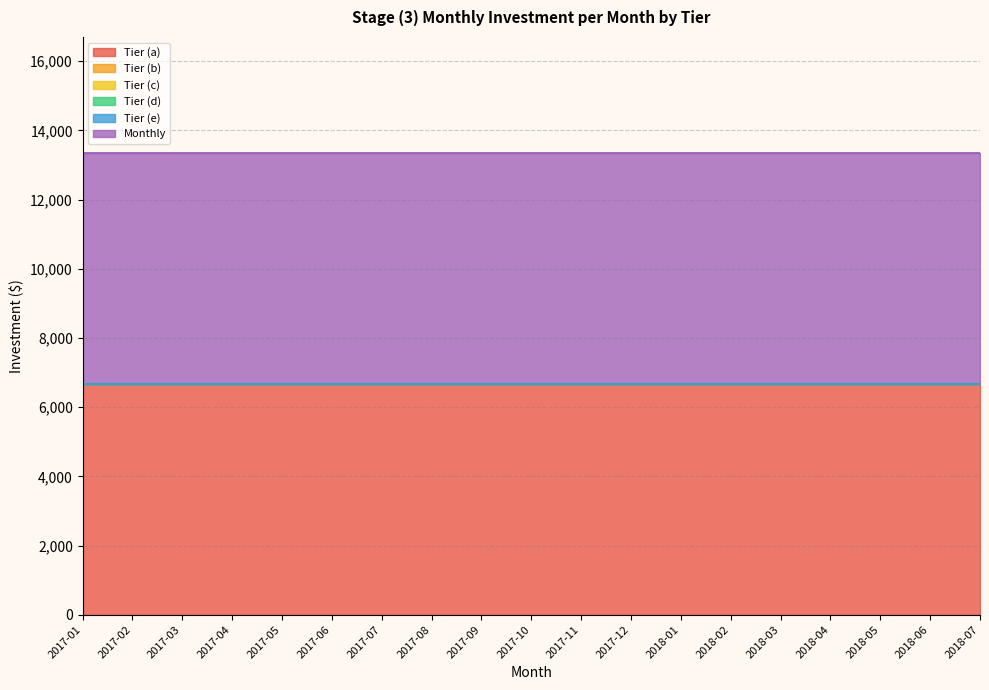

The Tier (b) series shows 0.0 at 2017-05. True or false?

True